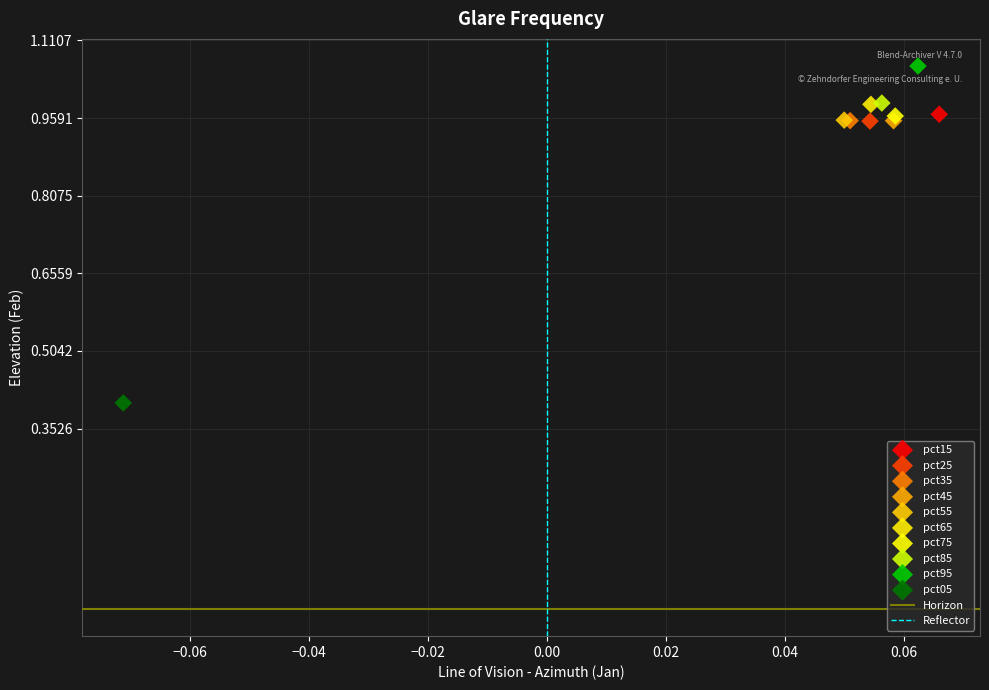

Which series contains the highest Y value?

pct95